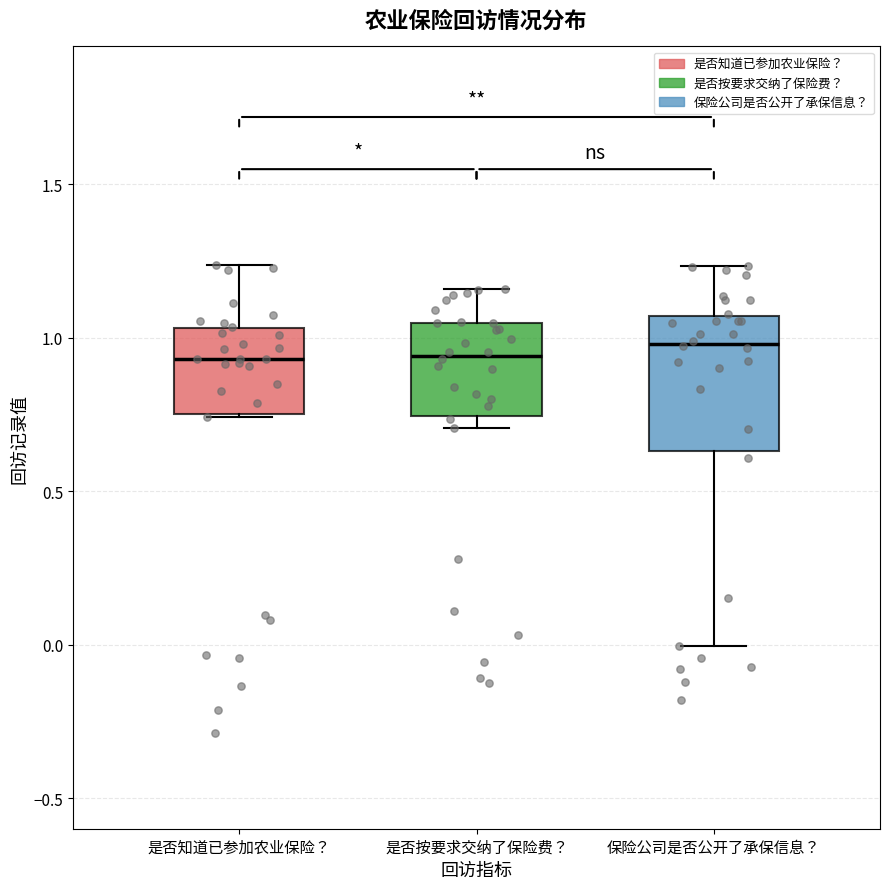

Reading left to right, transcribe this box plot: for each box, give where its median line is, the range the box spans, and where its two whiskers end, as read against the y-axis. The values are not printed on the chart, so give them approximately, as read against the axis.

是否知道已参加农业保险？: median 0.95, box 0.75 to 1.05, whiskers 0.75 to 1.25
是否按要求交纳了保险费？: median 0.95, box 0.75 to 1.05, whiskers 0.70 to 1.15
保险公司是否公开了承保信息？: median 1.00, box 0.65 to 1.05, whiskers 0.00 to 1.25